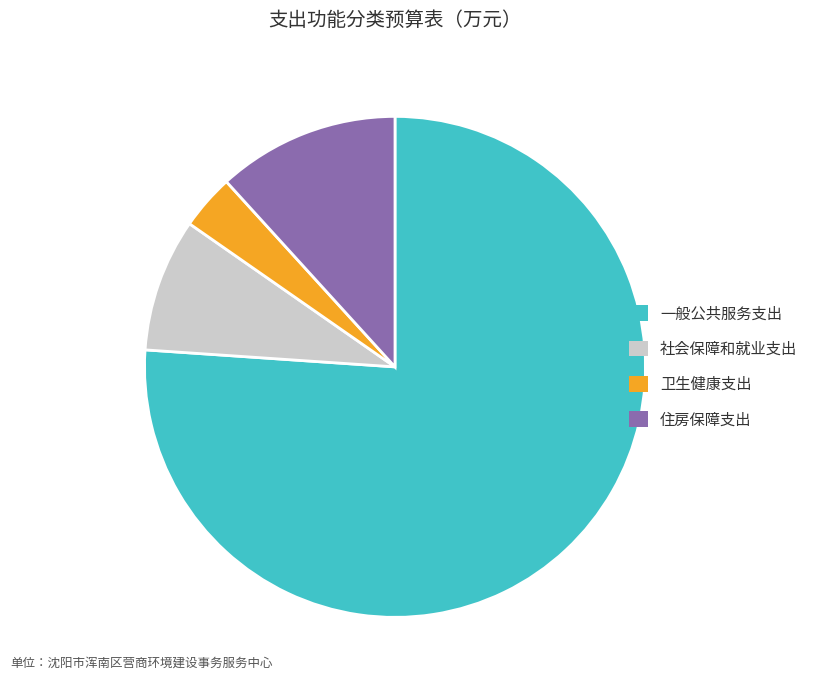

What is the ratio of the value at 一般公共服务支出 to the value at 住房保障支出?

6.5